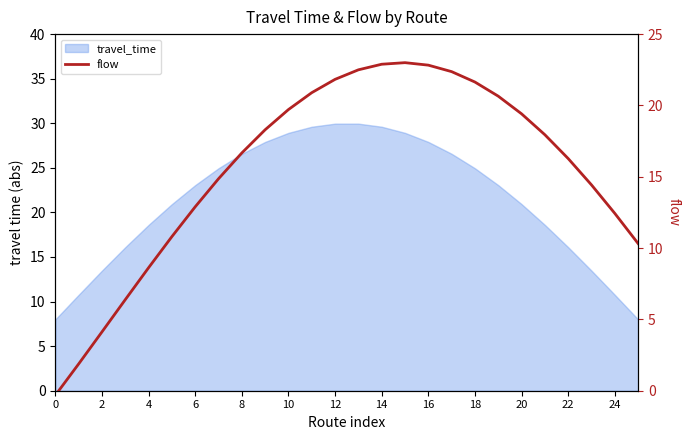

Count the number of categories in the chart.

26